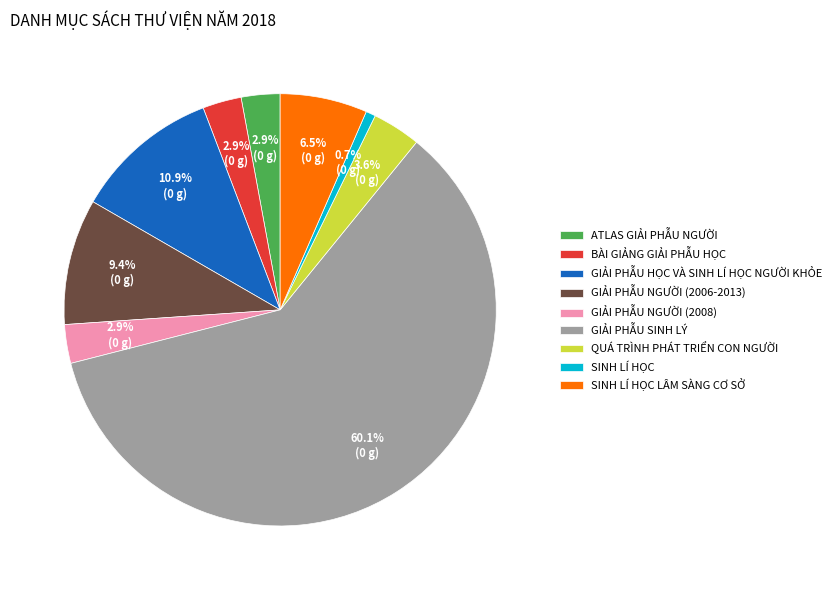

Is the sum of QUÁ TRÌNH PHÁT TRIỂN CON NGƯỜI and BÀI GIẢNG GIẢI PHẪU HỌC greater than half?

No